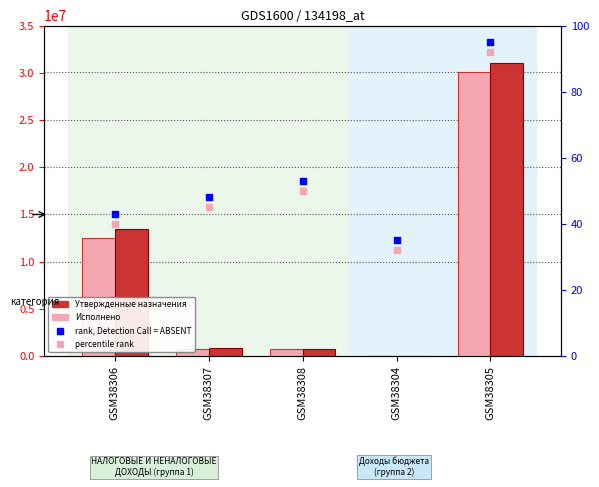

Which series has the largest Y range (max minus min)?

Исполнено